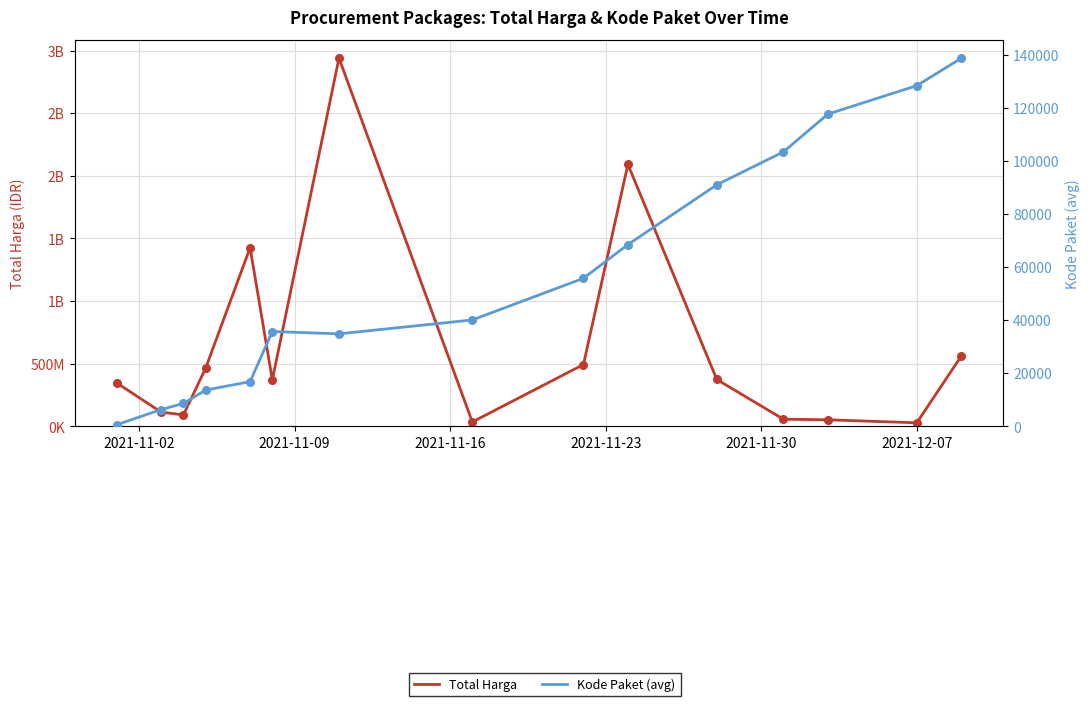

Which series has the widest spread of Y values?

Total Harga